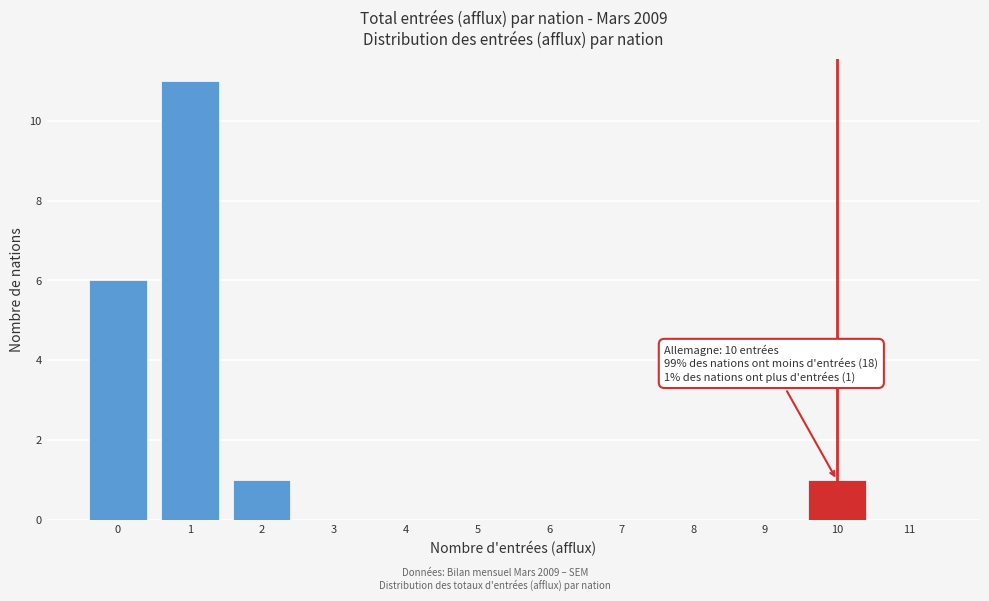

Reading left to right, transcribe all the data shown in this chart.

0=6	1=11	2=1	3=0	4=0	5=0	6=0	7=0	8=0	9=0	10=1	11=0